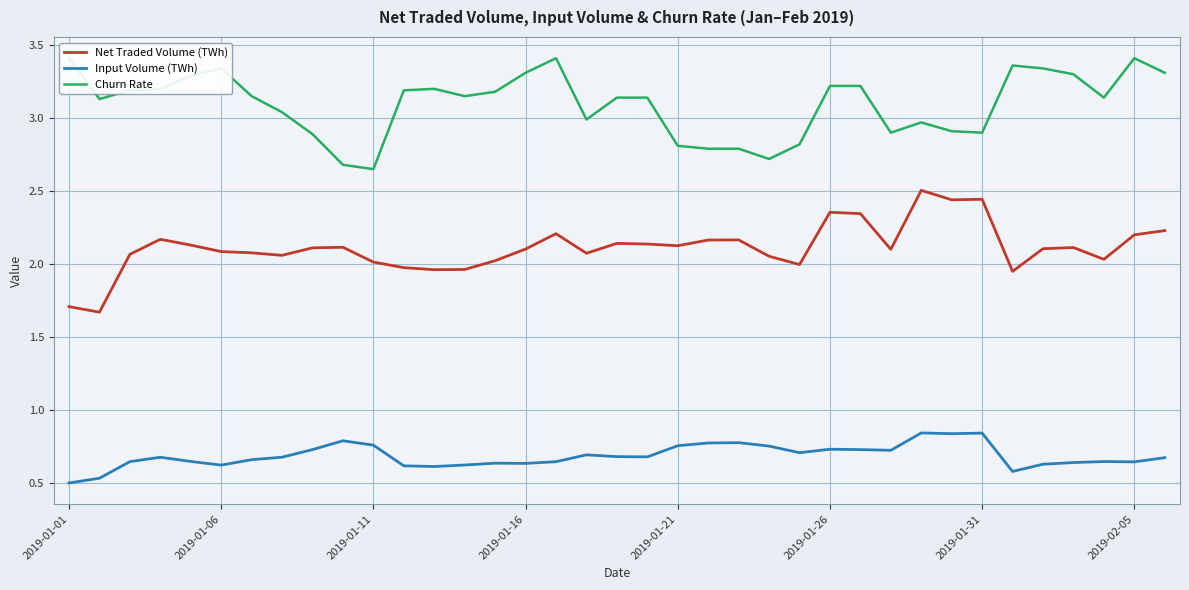

What is the average value of the Input Volume (TWh) series?

0.7